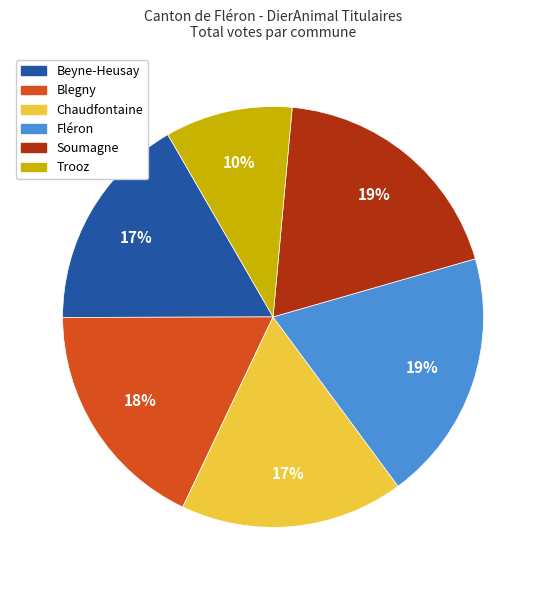

Is Fléron the majority of the pie?

No